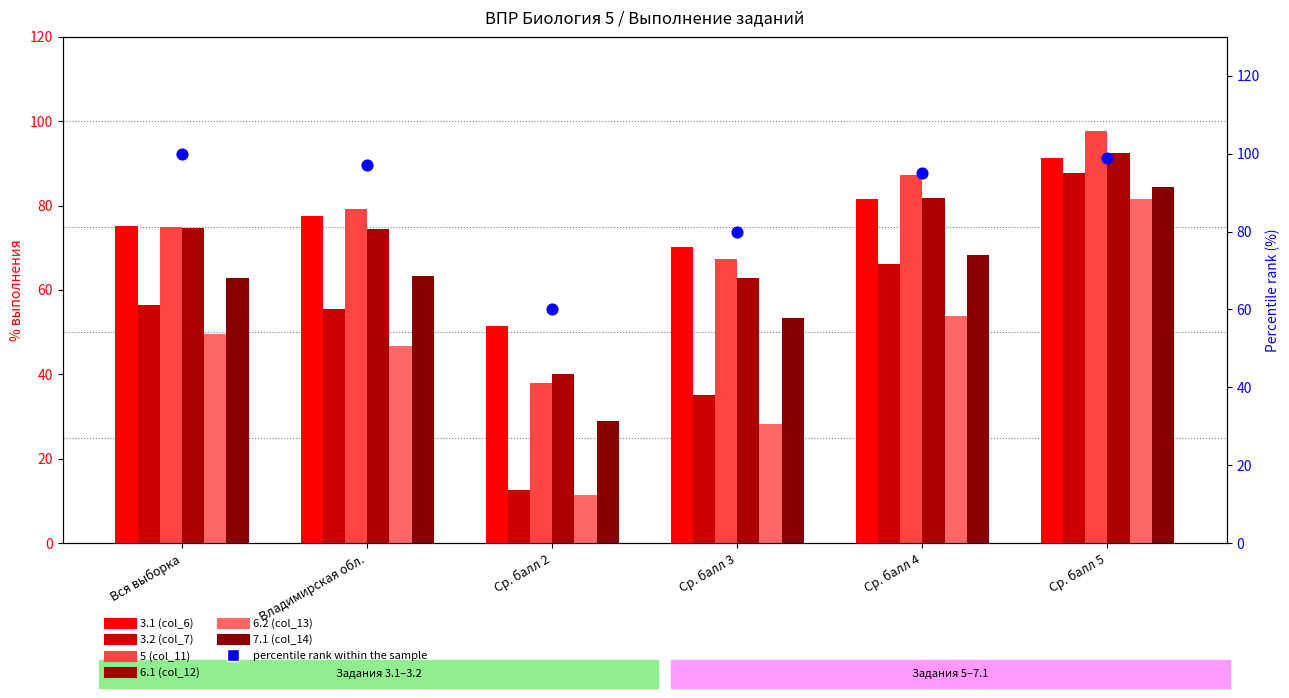

Is the value of 6.1 (col_12) at Ср. балл 2 greater than the value of 3.1 (col_6) at Вся выборка?

No